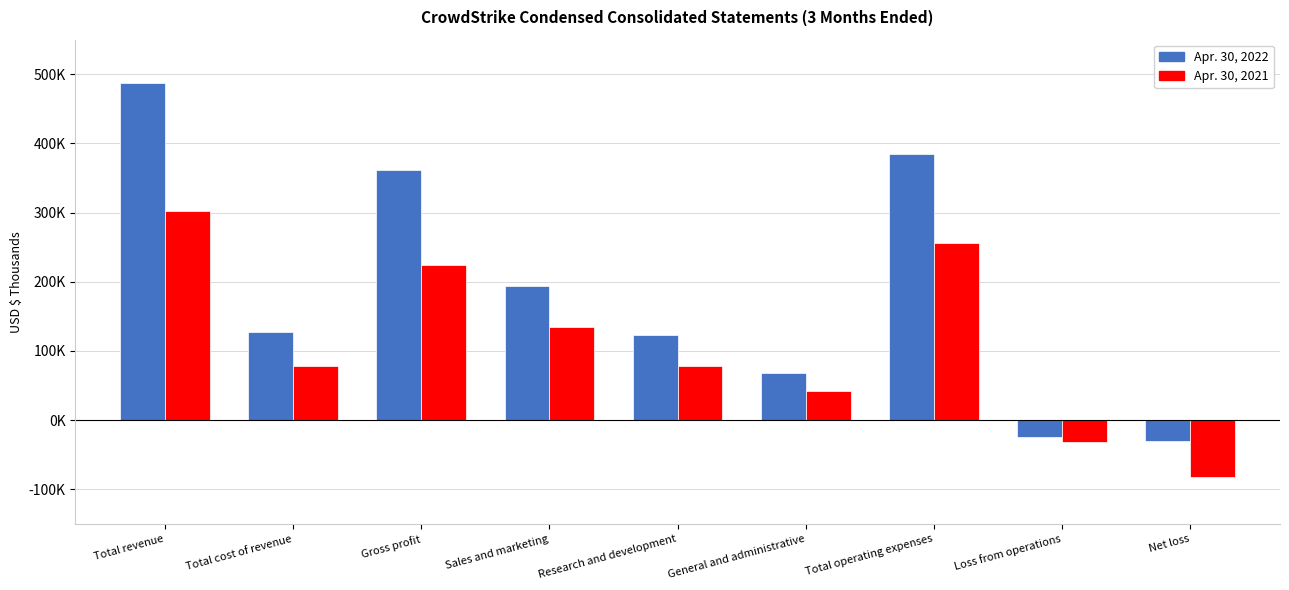

Where does the Apr. 30, 2022 series first go above 126832?

Total revenue